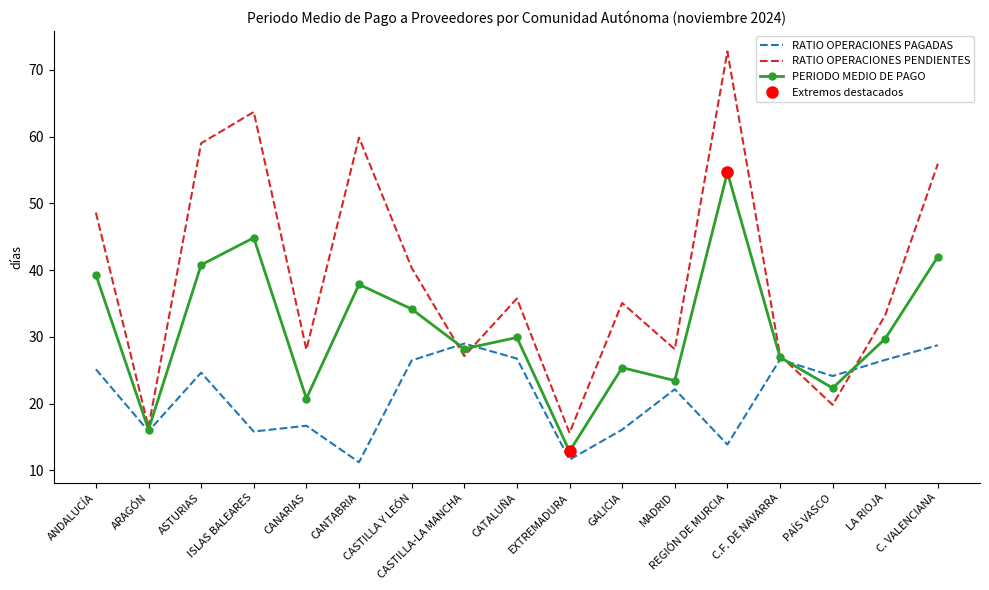

What is the label of the 4th point from the right?

C.F. DE NAVARRA